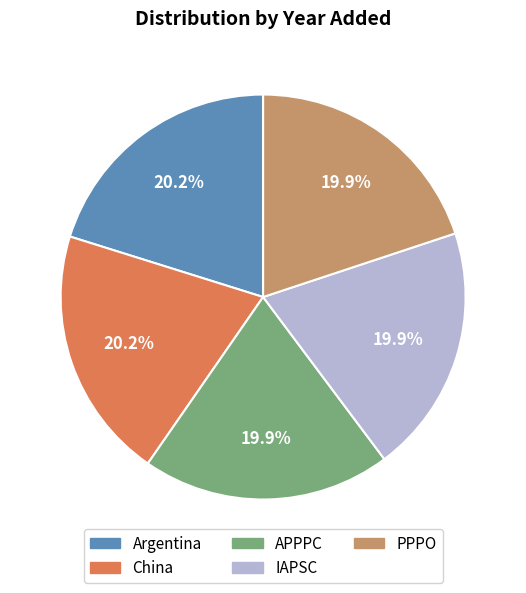

How much of the chart is everything except PPPO?

80.1%